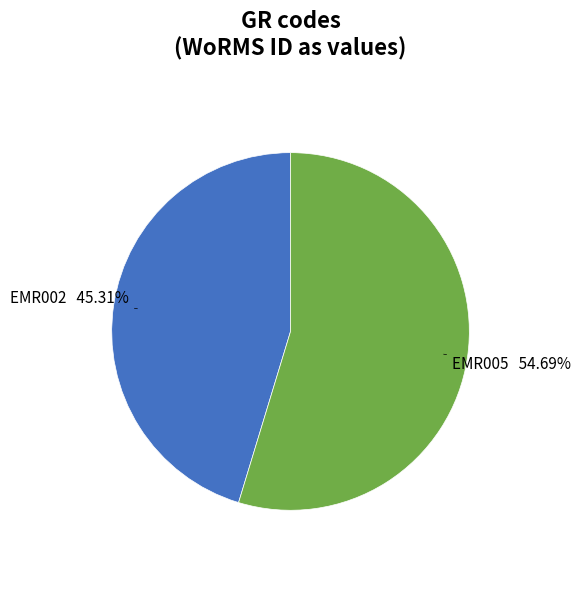

Does any single category account for the majority?

Yes